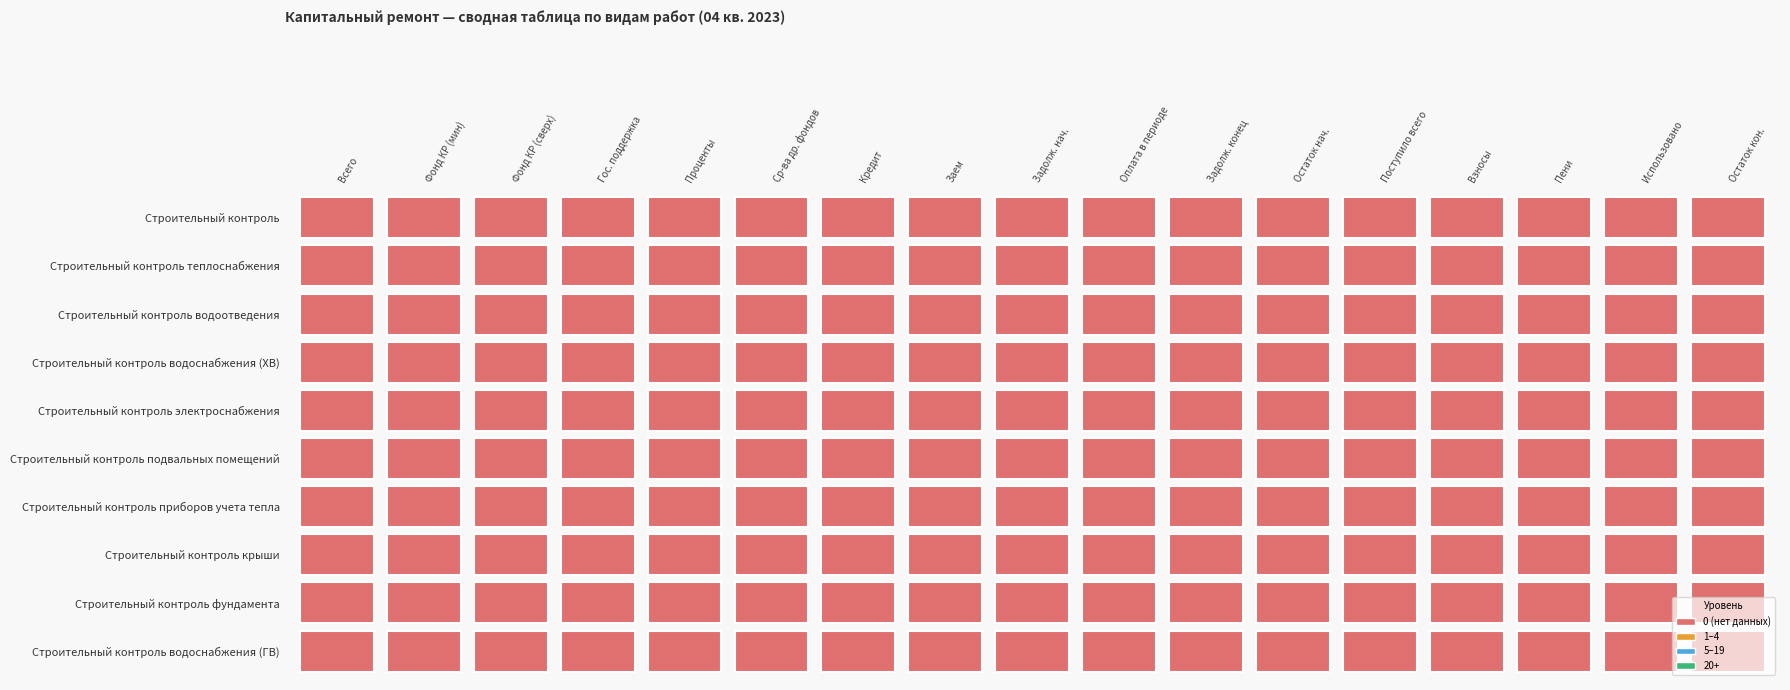

Which series changed the most between Всего and Поступило всего?

Строительный контроль